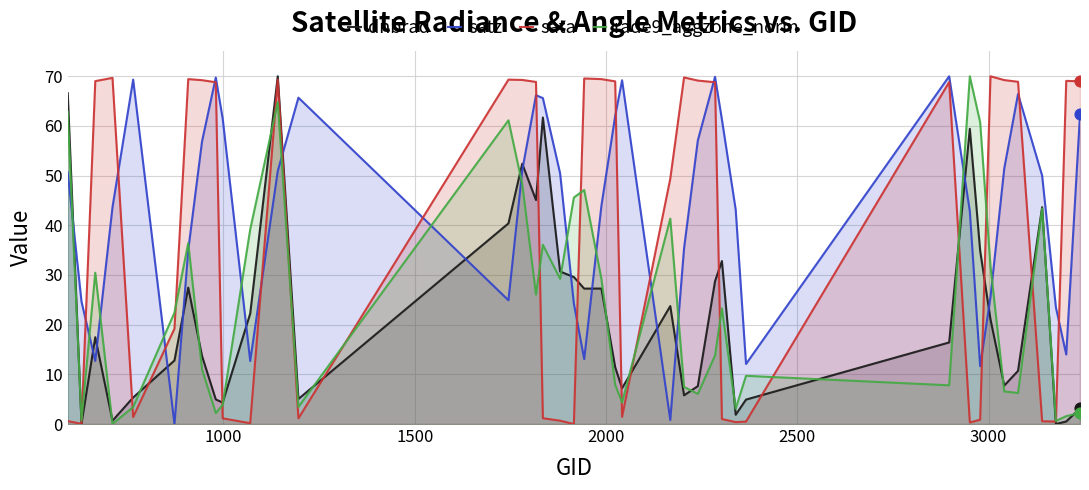

Which series reaches the minimum Y coordinate?

dnbrad